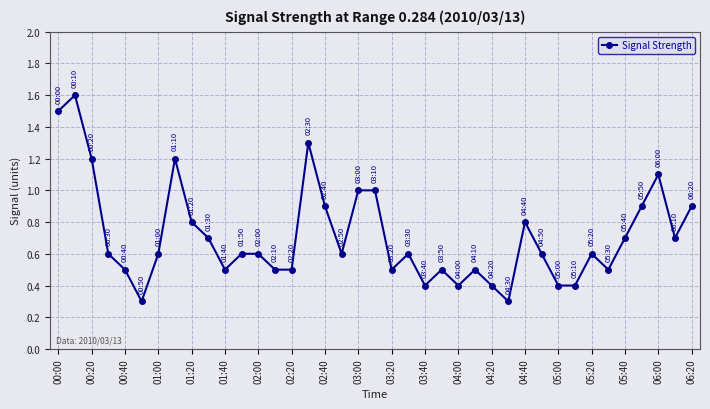

True or false: there are more than 1 points higher than both neighbors.

True